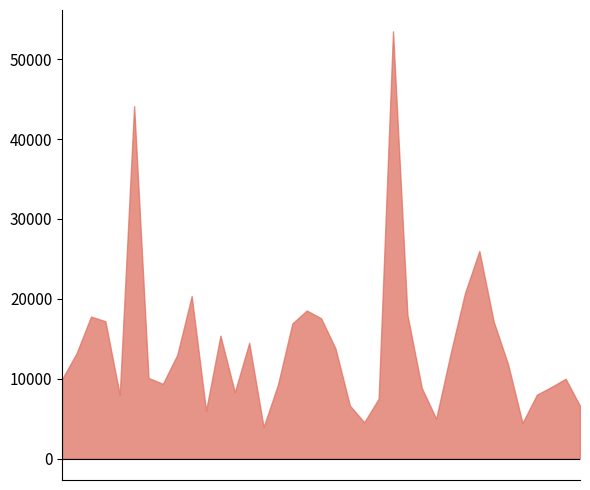

What is the difference between the maximum and minimum values?

49530